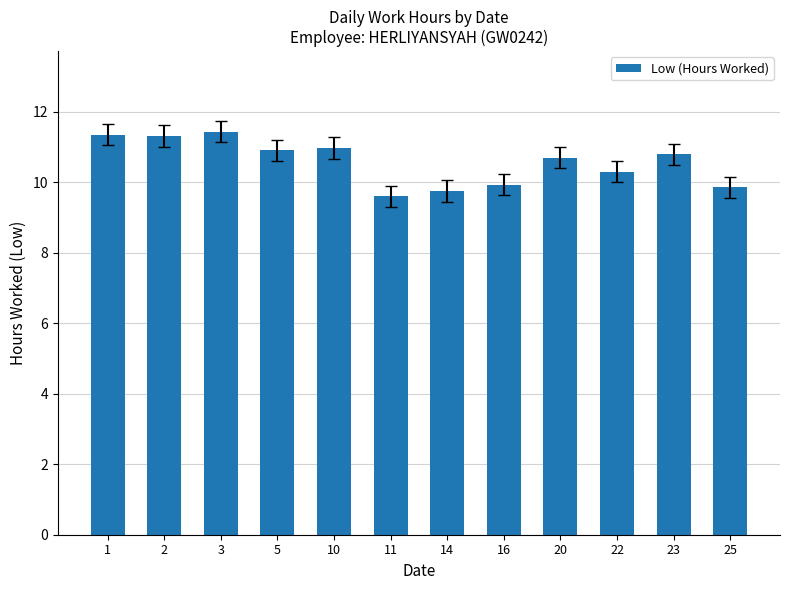

Between 3 and 14, which is larger?

3